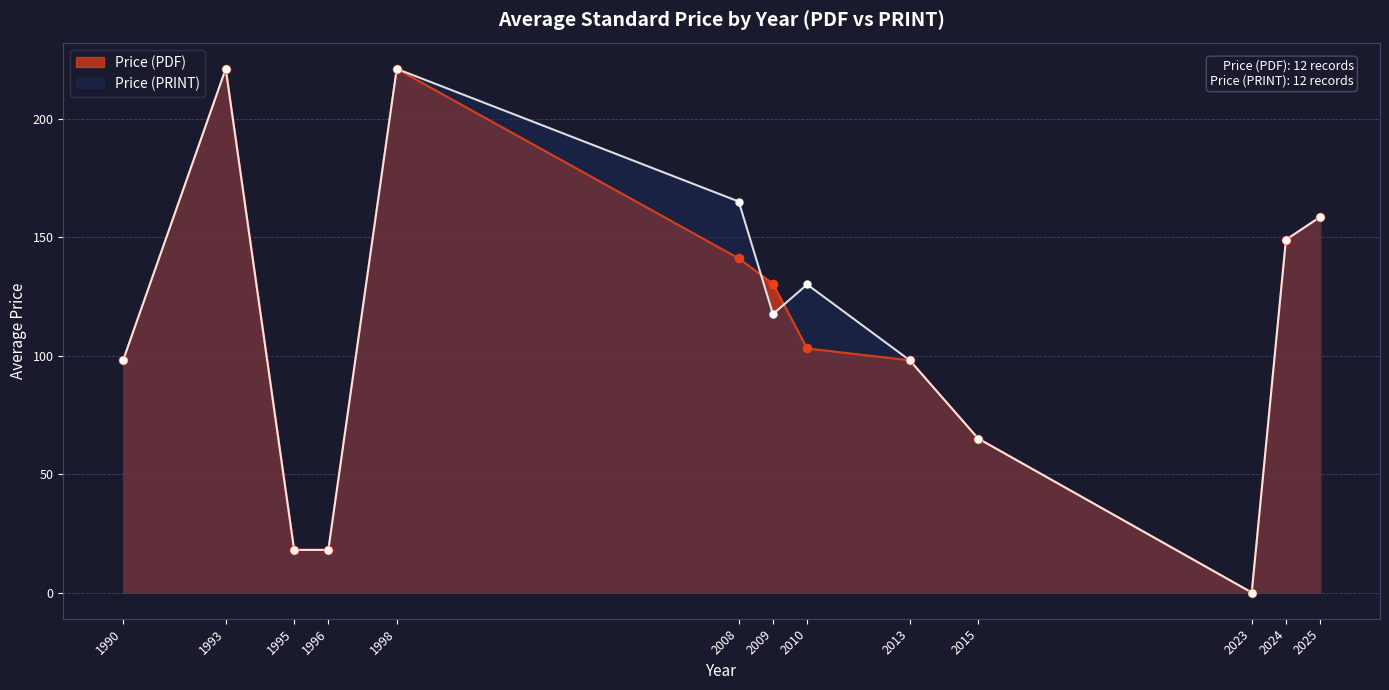

Which series has the largest total across all categories?

Price (PRINT)